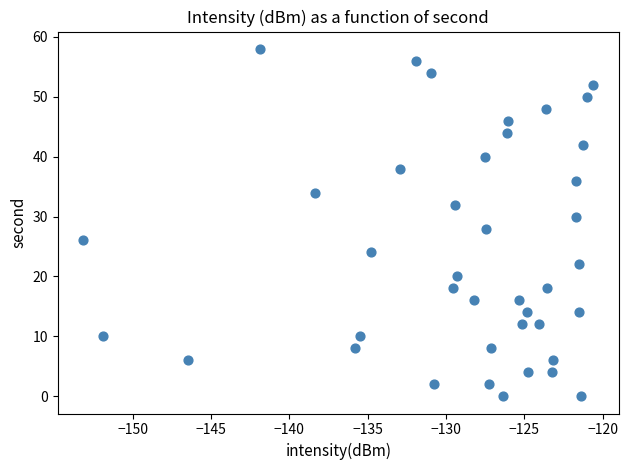

What is the range of Y values (max minus min)?

58